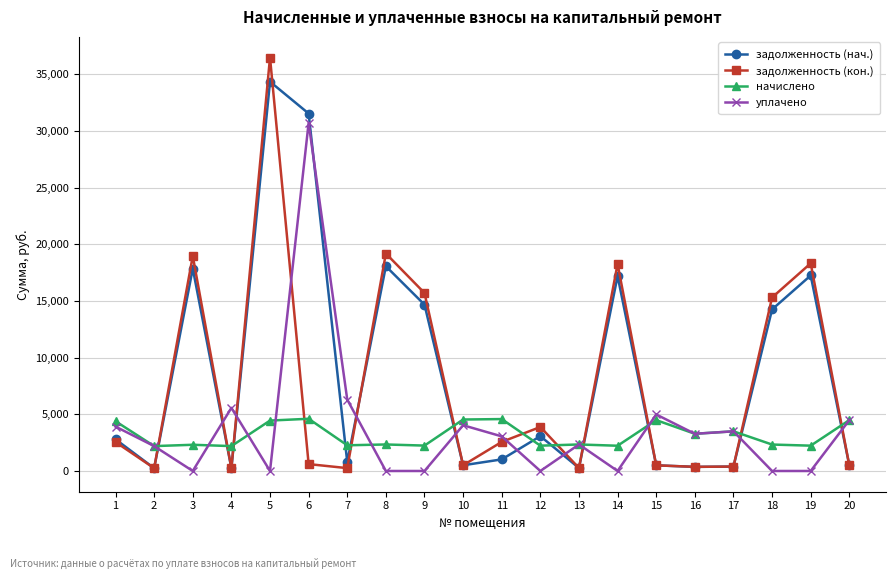

How many data points in задолженность (нач.) are above 2795?

10